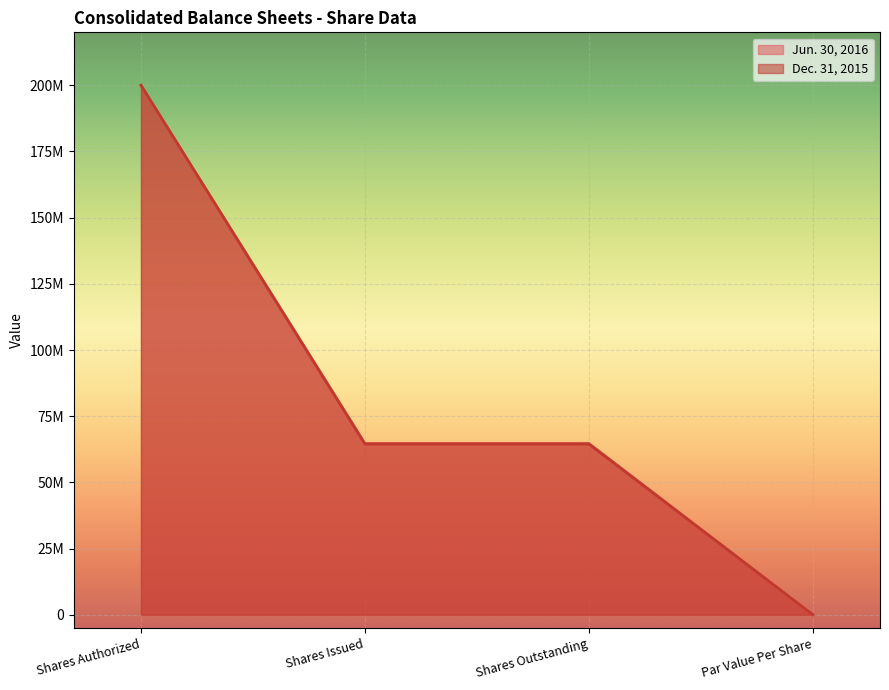

Does the chart display data point markers on the line(s)?

No